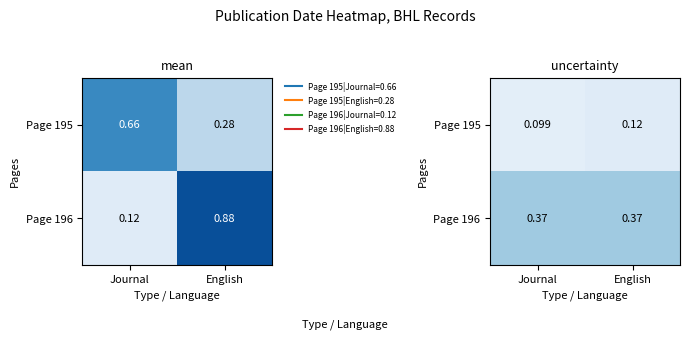

The Page 195 series shows 0.2 at English. True or false?

False